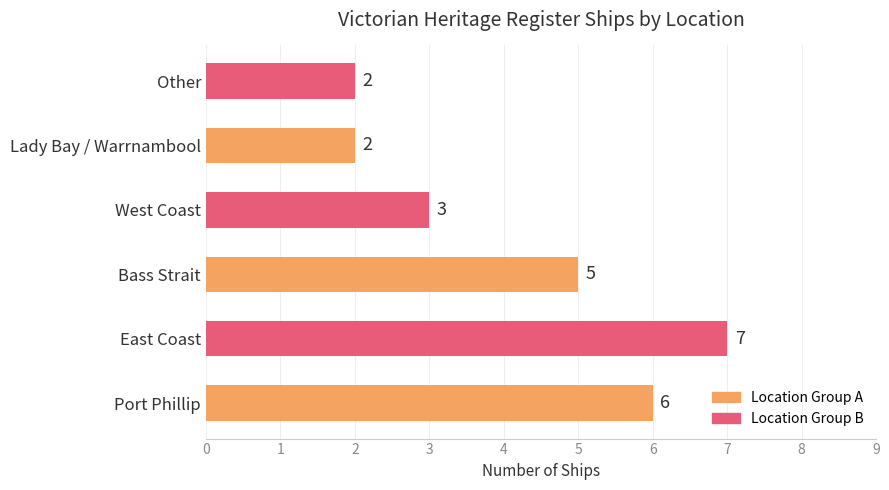

What is the ratio of the value at Bass Strait to the value at East Coast?

0.7